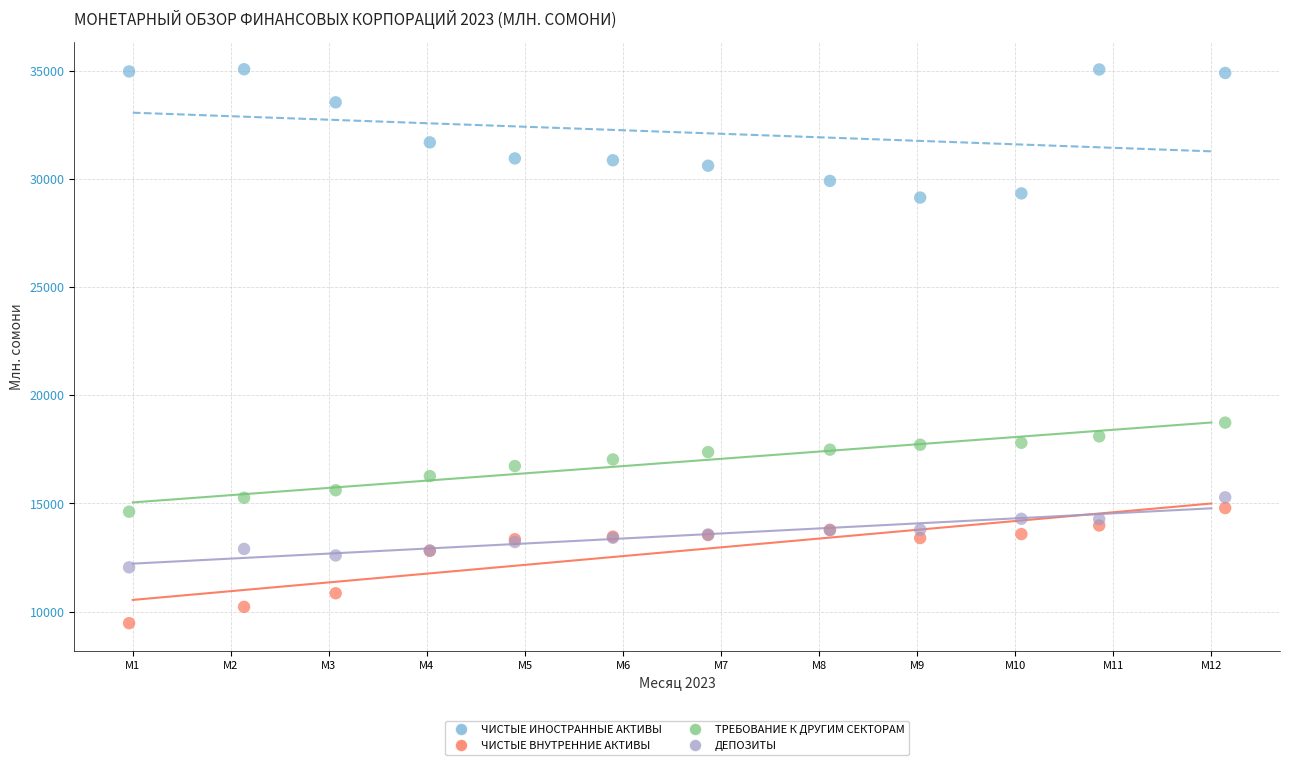

What is the X range (max minus min) for the scatter plot?

11.2